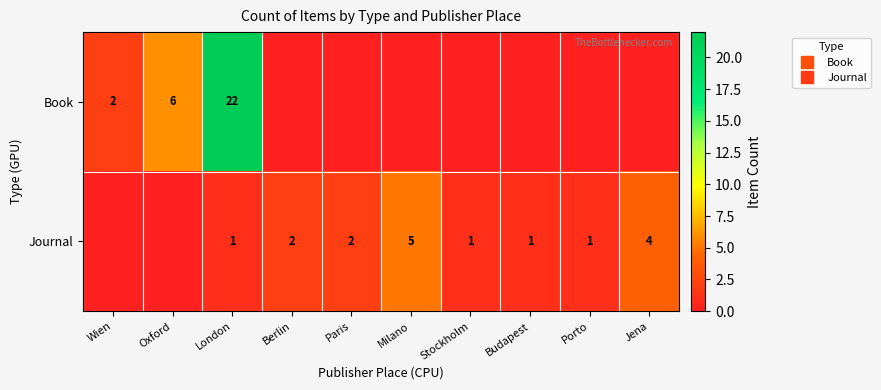

What is the average value of the Journal series?

2